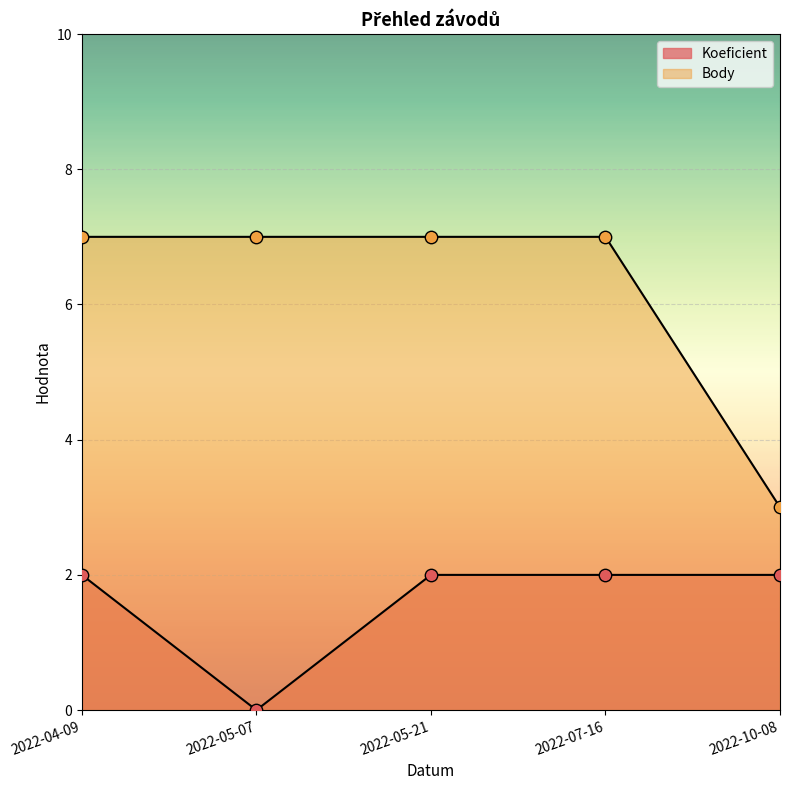

Which series contains the highest Y value?

Body